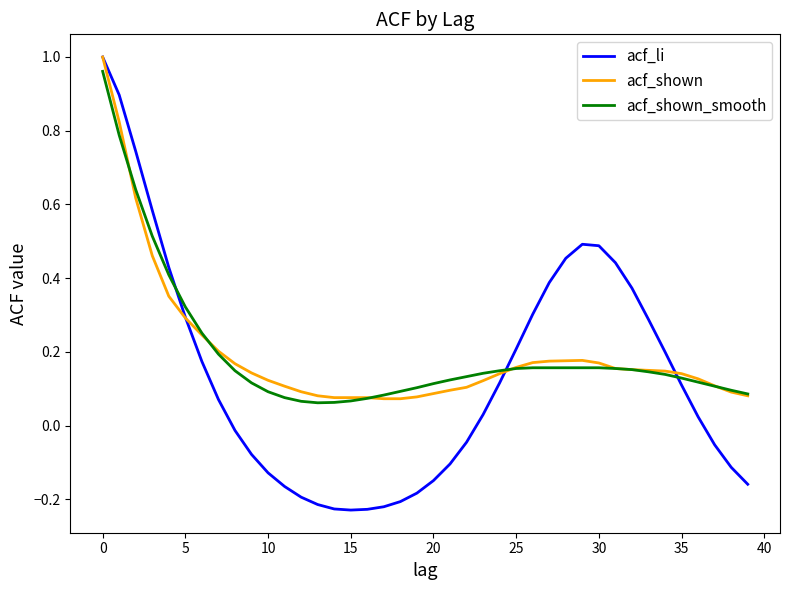

Which series has the widest spread of values?

acf_li